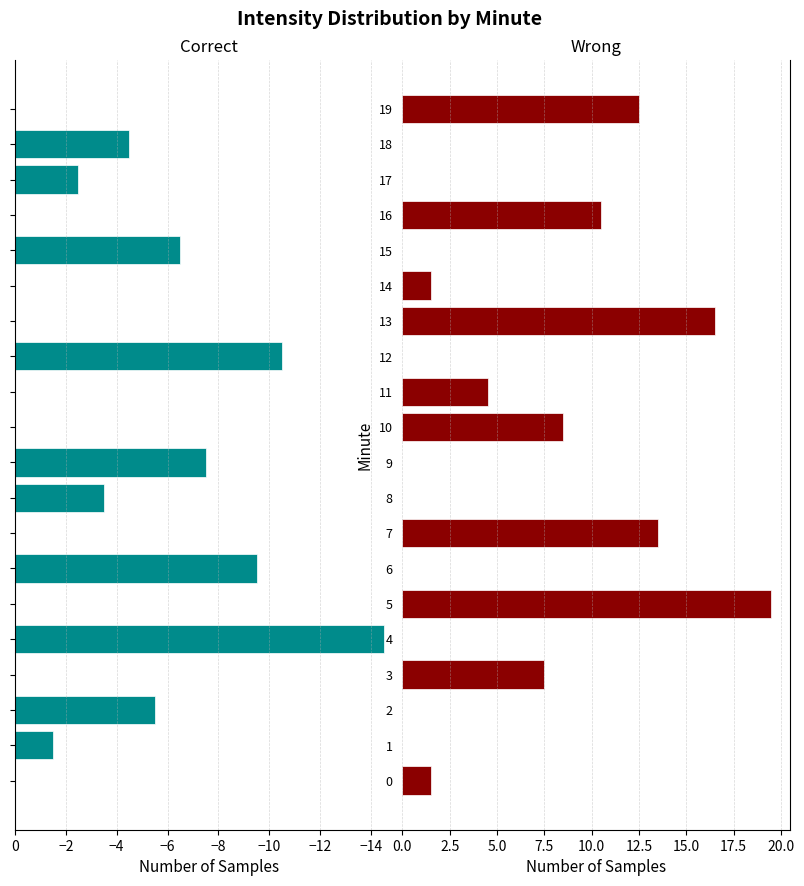

What is the label of the 16th bar from the left?

15